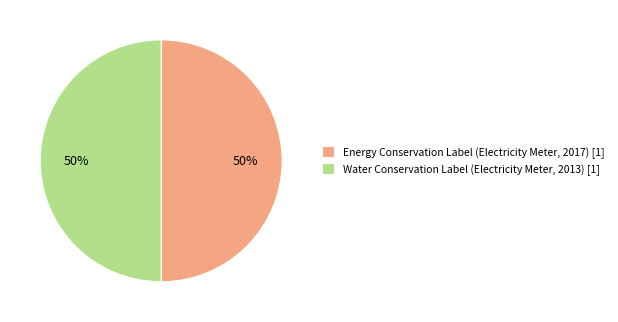

To the nearest percent, what is the average slice percentage?

50%